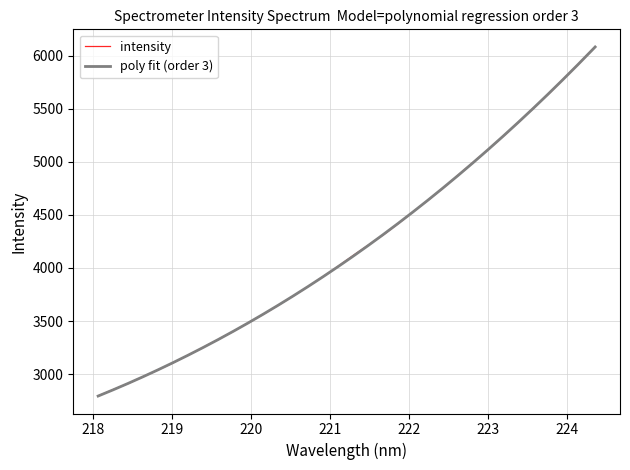

Rank the categories by value from lowest to highest.

218.0596, 218.2508, 218.442, 218.6332, 218.8244, 219.0156, 219.2067, 219.3979, 219.589, 219.7801, 219.9712, 220.1623, 220.3533, 220.5444, 220.7354, 220.9264, 221.1174, 221.3083, 221.4993, 221.6902, 221.8812, 222.0721, 222.263, 222.4538, 222.6447, 222.8355, 223.0264, 223.2172, 223.408, 223.5987, 223.7895, 223.9802, 224.1709, 224.3616